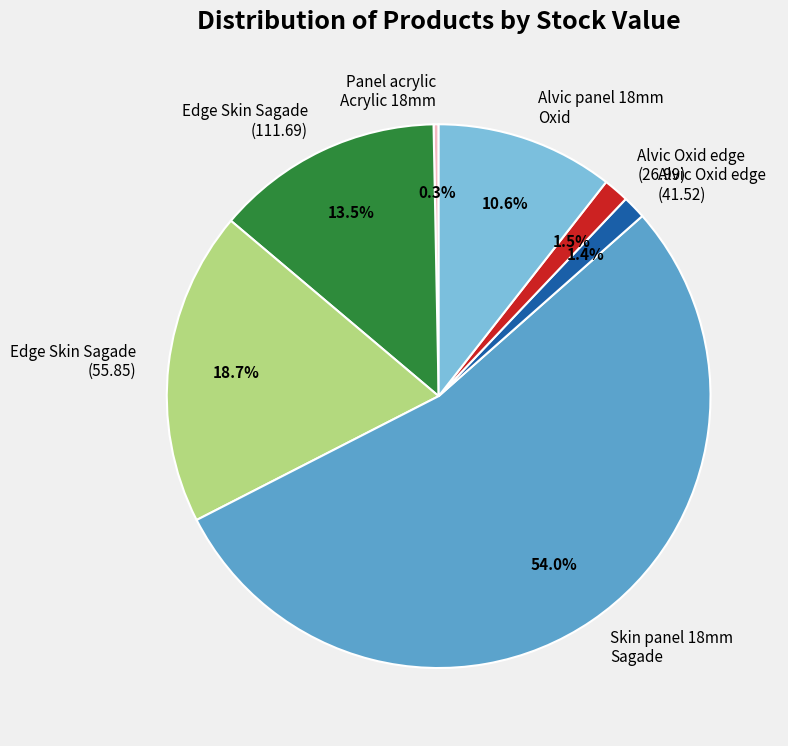

How many segments does this pie chart have?

7